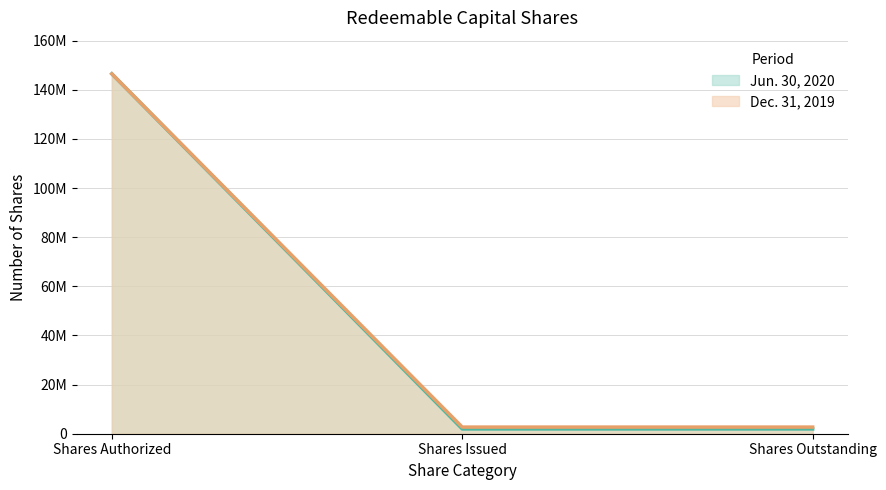

At Shares Issued, list the series in order from smallest to largest.

Jun. 30, 2020 (line), Dec. 31, 2019 (line)